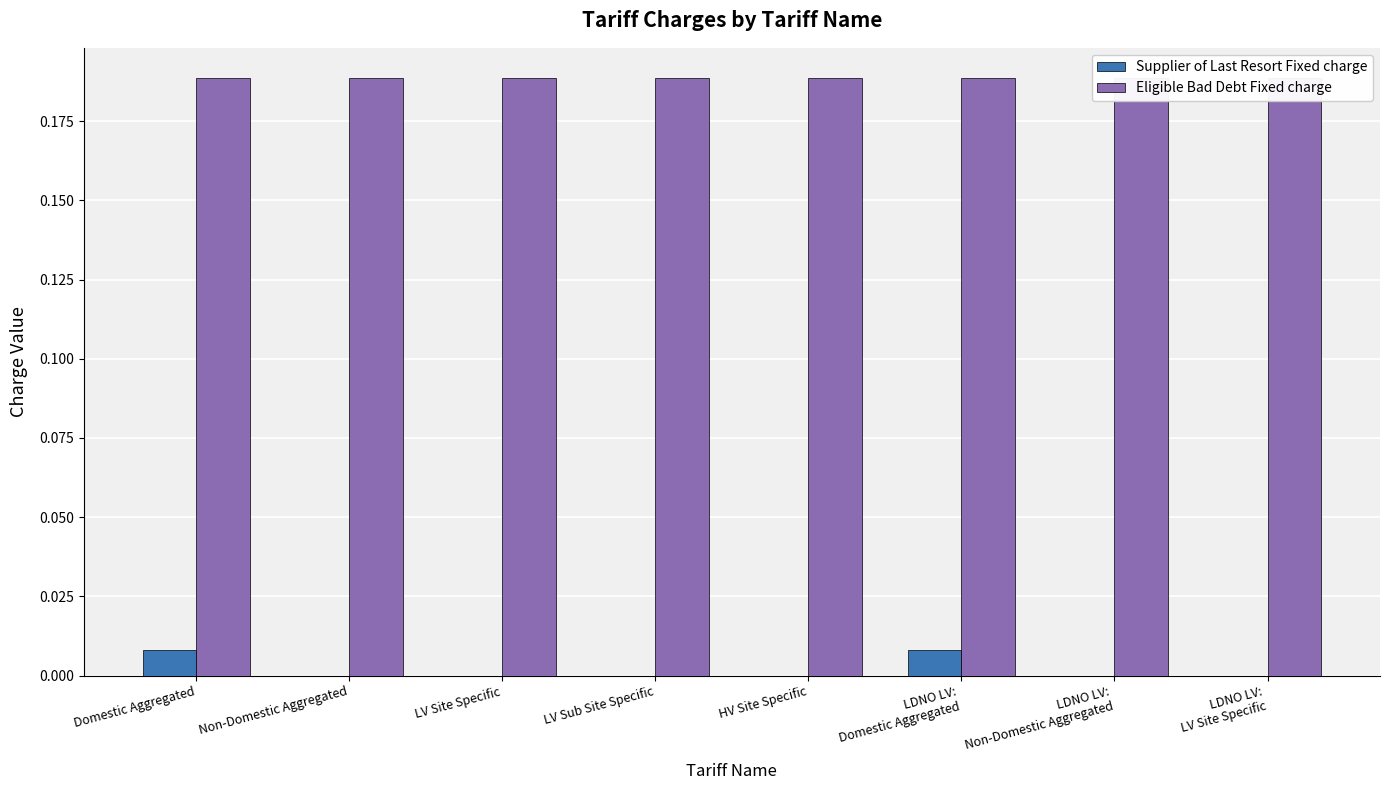

What is the label of the 2nd bar from the left?

Non-Domestic Aggregated